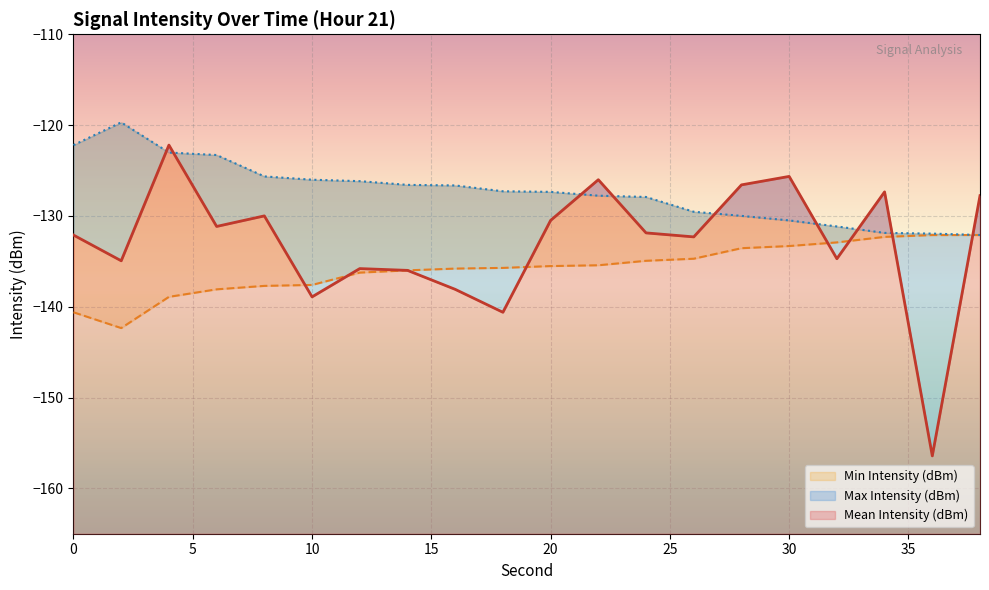

True or false: Min Intensity (dBm) and Max Intensity (dBm) intersect in this chart.

False